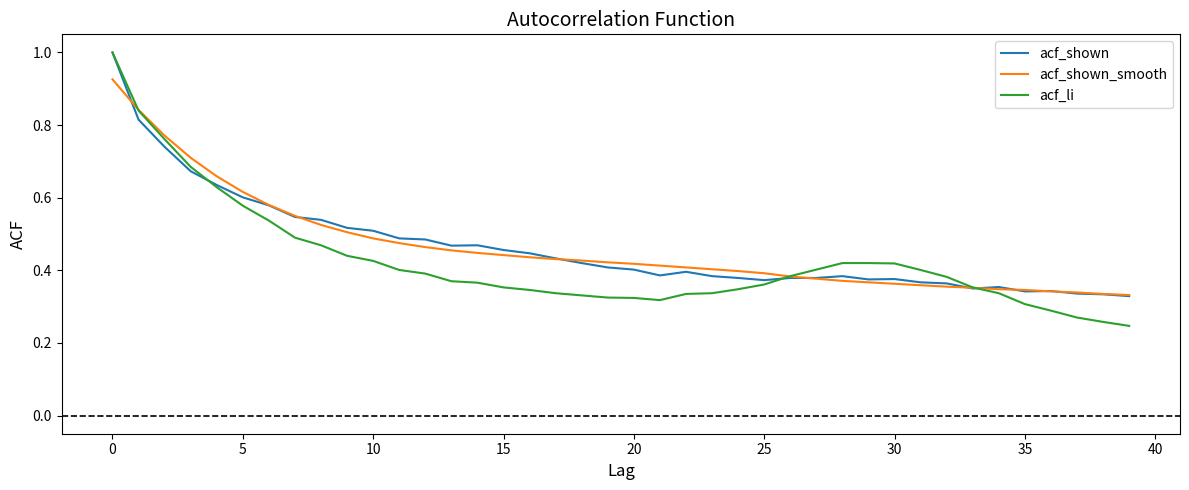

What is the maximum value shown in the chart?

1.0